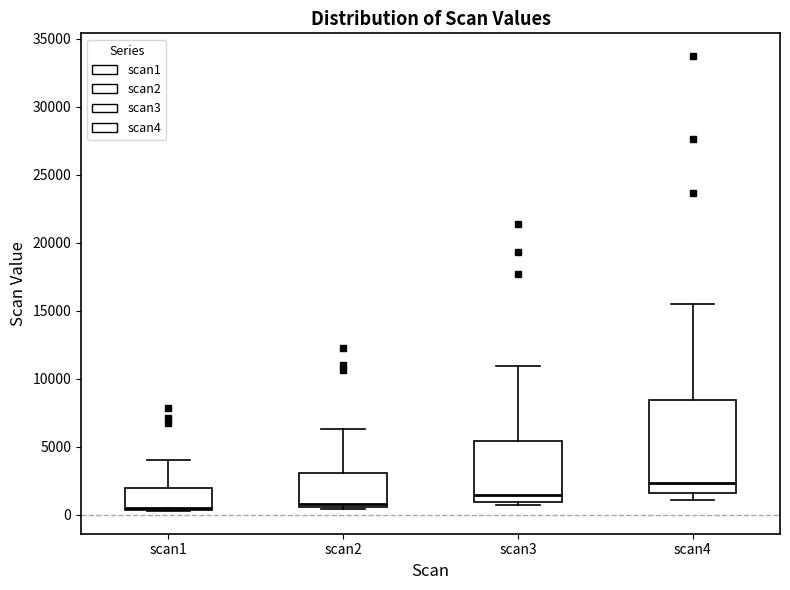

Where is the lower edge of the box for scan2 on the y-axis? The values are not printed on the chart, so give them approximately, as read against the axis.

500